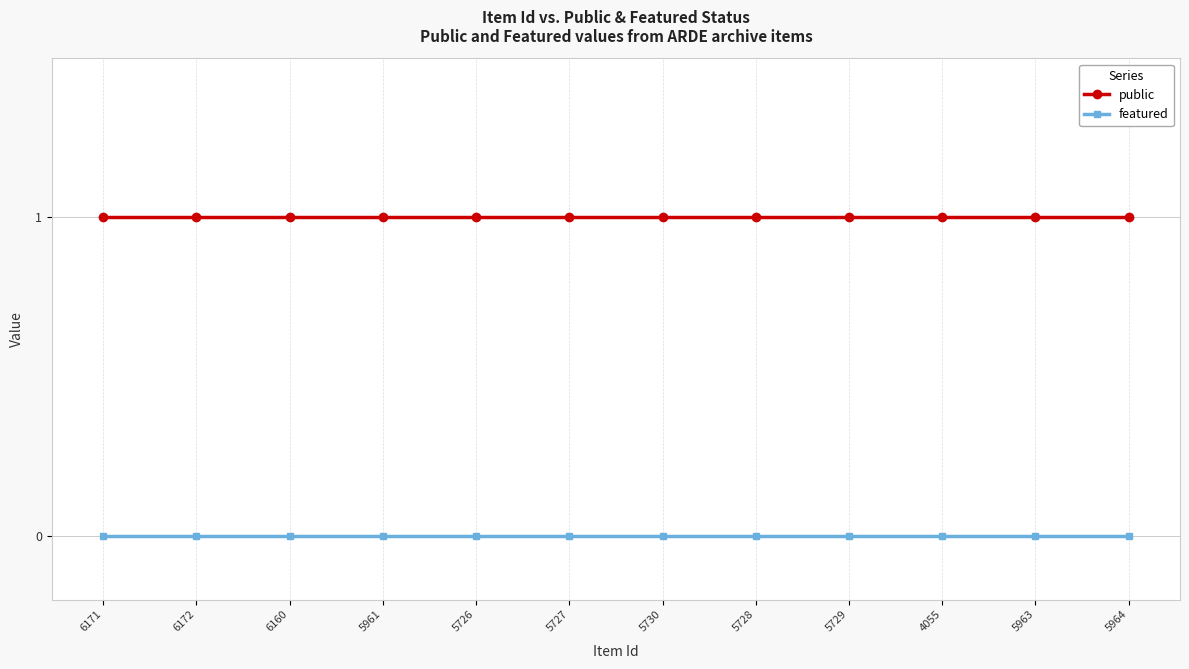

At how many categories does at least one series exceed 0?

12